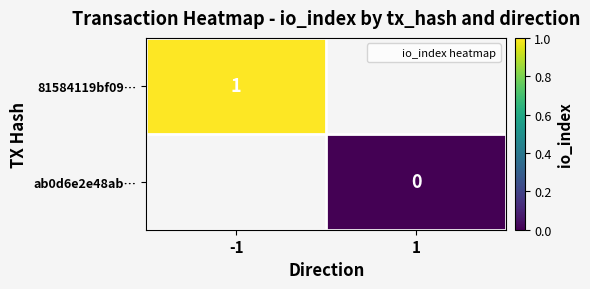

Is it true that 81584119bf09… equals 0 at -1?

False